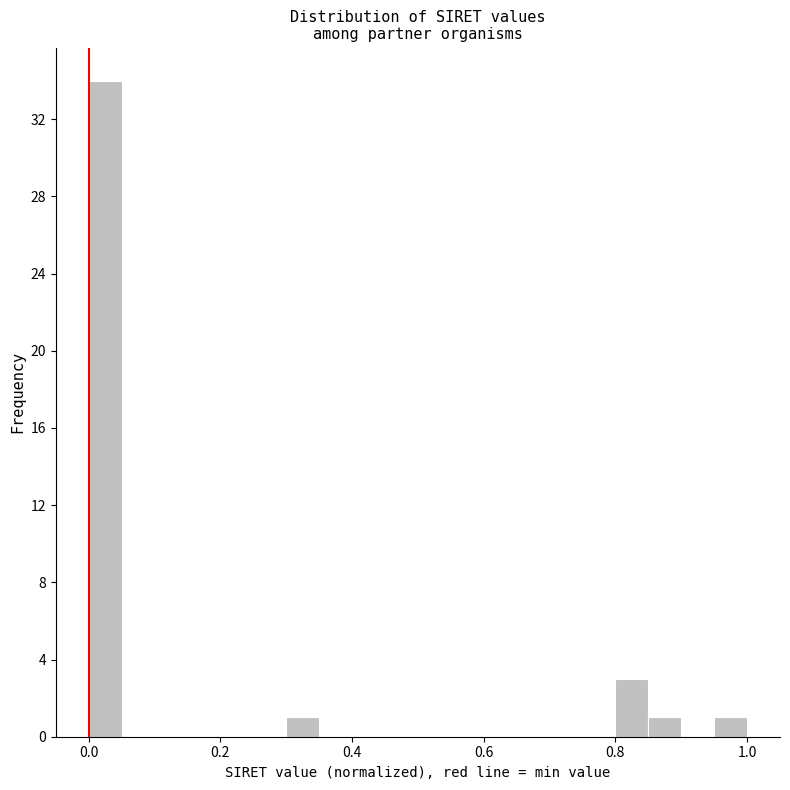

Read against the x-axis, roughly where is the centre of the tallest bar?

0.02